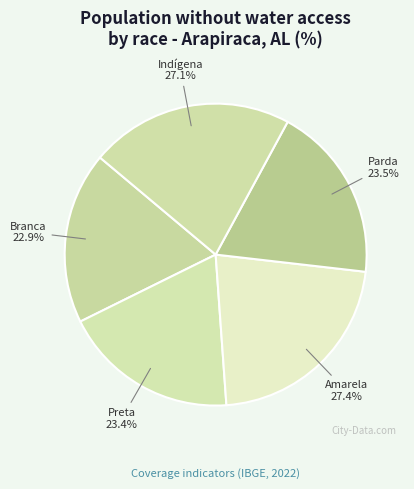

How many slices are in this pie chart?

5